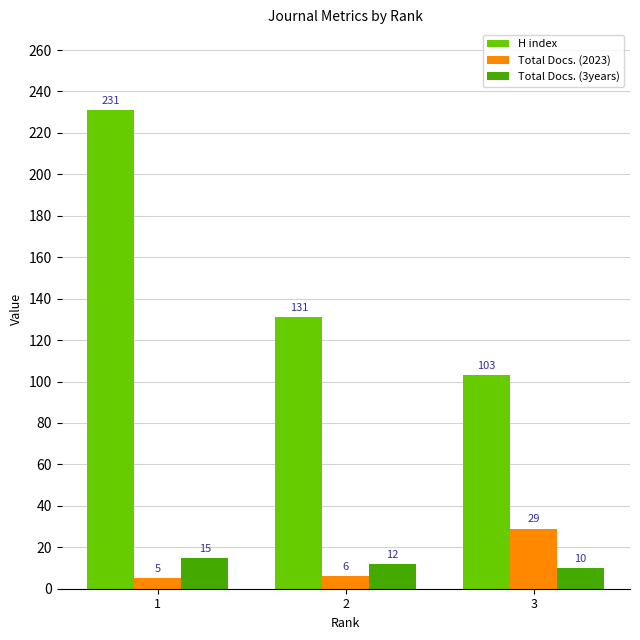

The Total Docs. (3years) series shows 10 at 3. True or false?

True